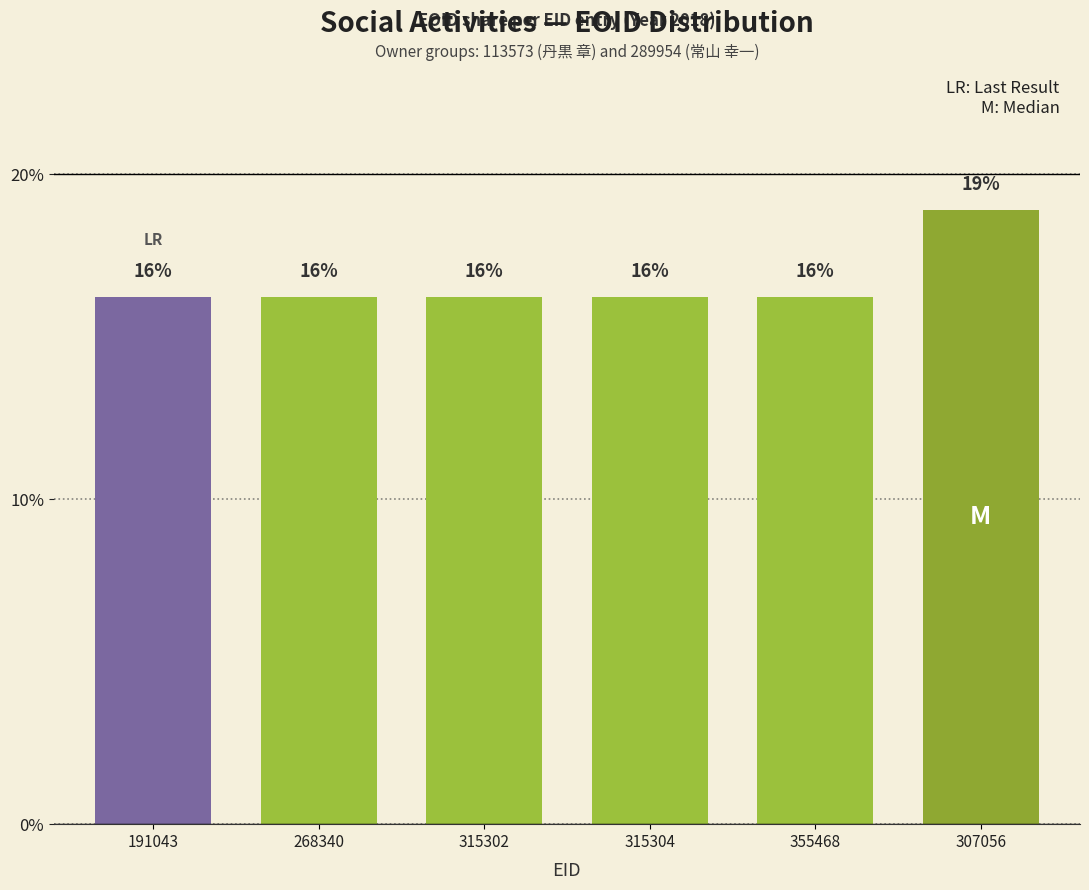

What position from the left is 307056?

6